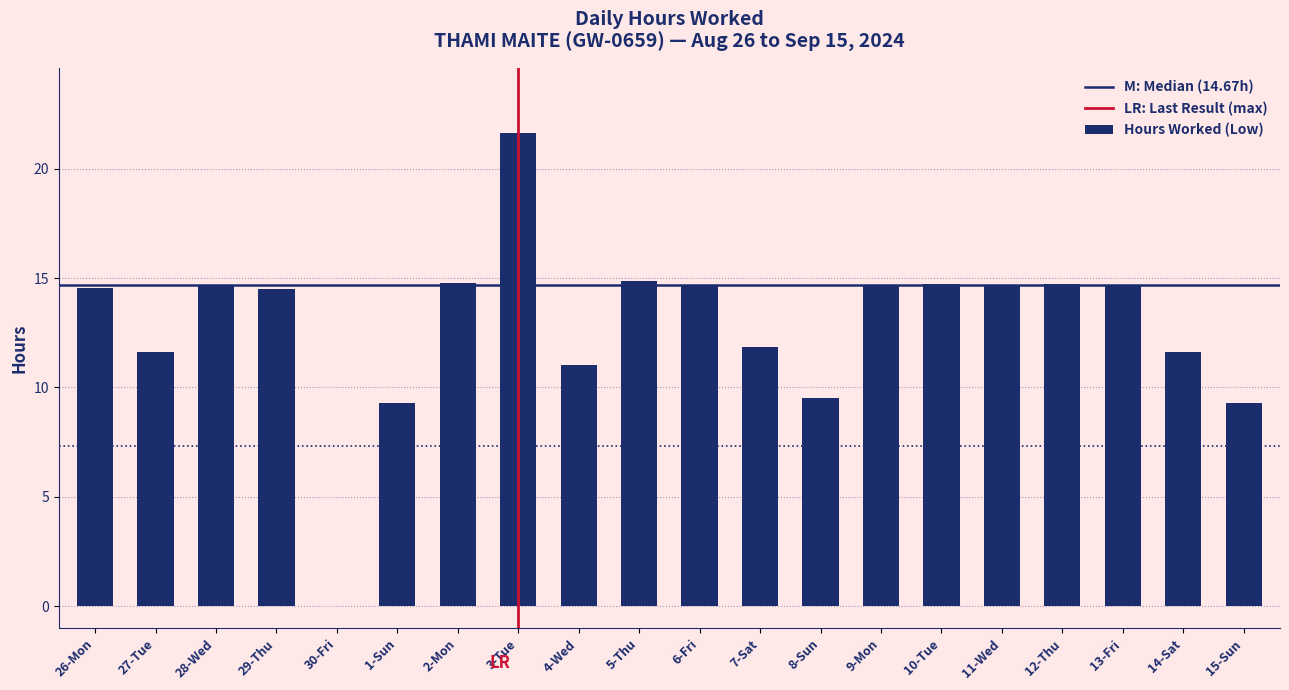

What is the approximate value at 28-Wed?

14.7